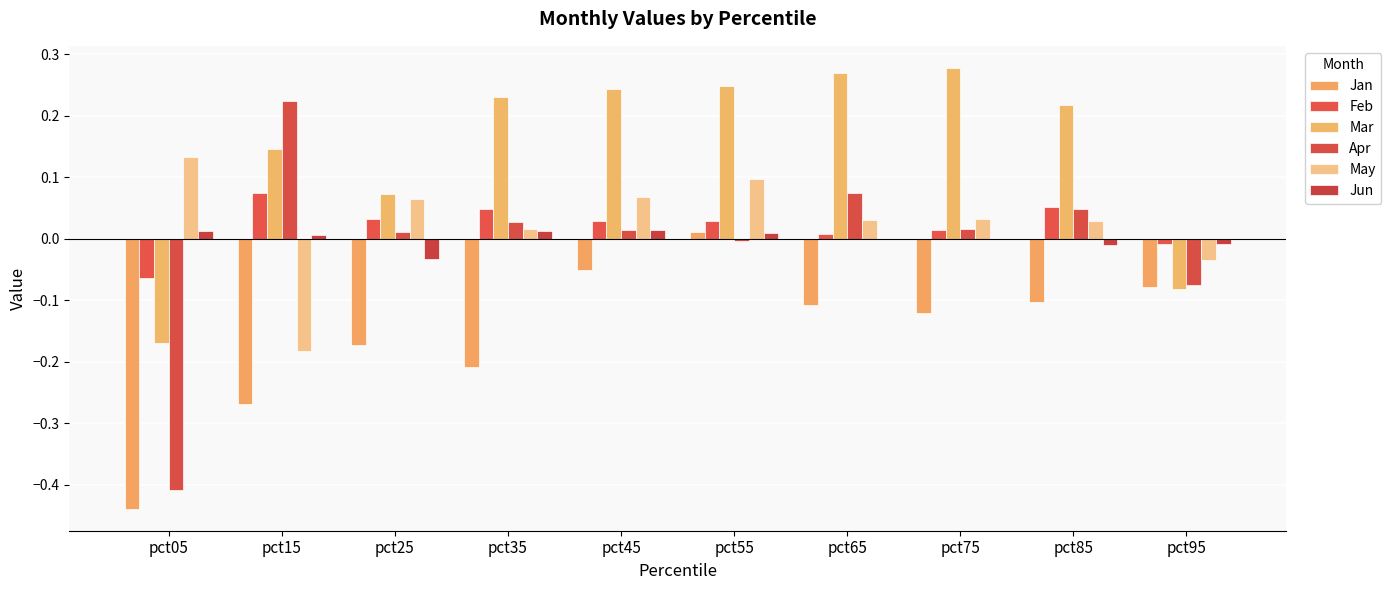

At which category is the sum across all series the highest?

pct55